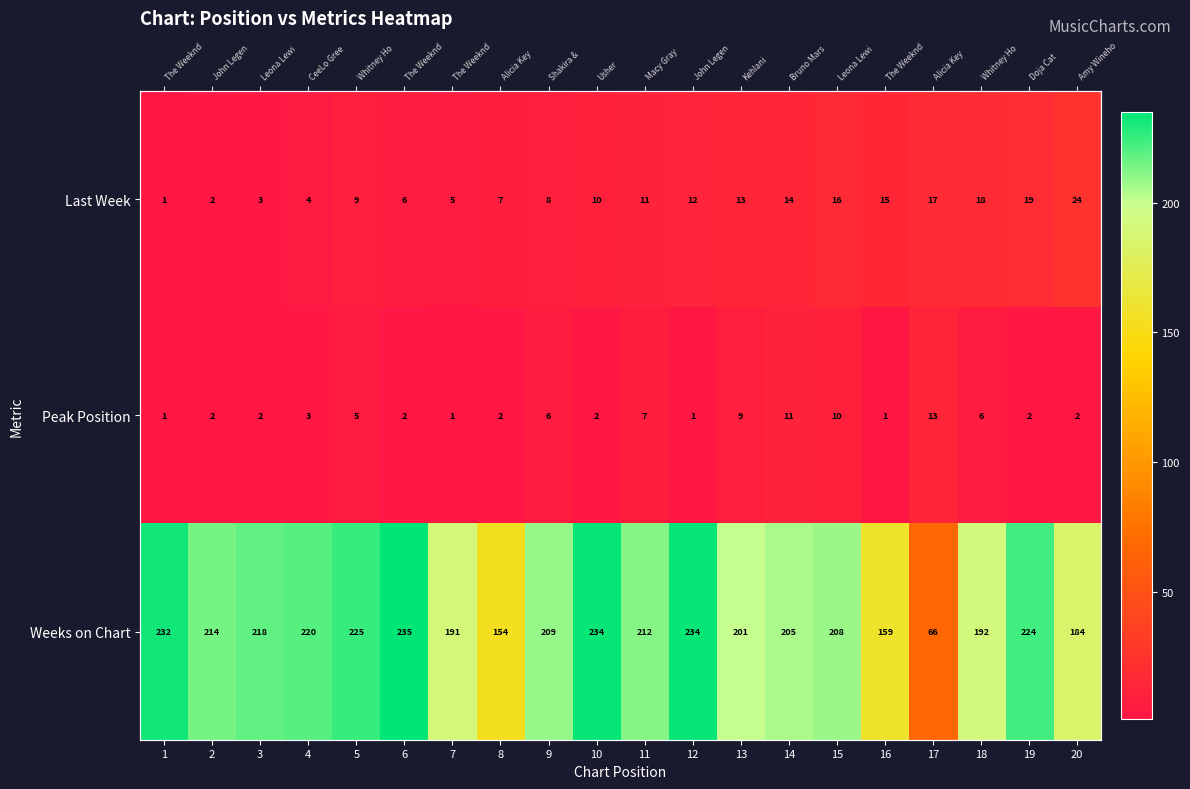

At which category does the chart reach its peak across all series?

6